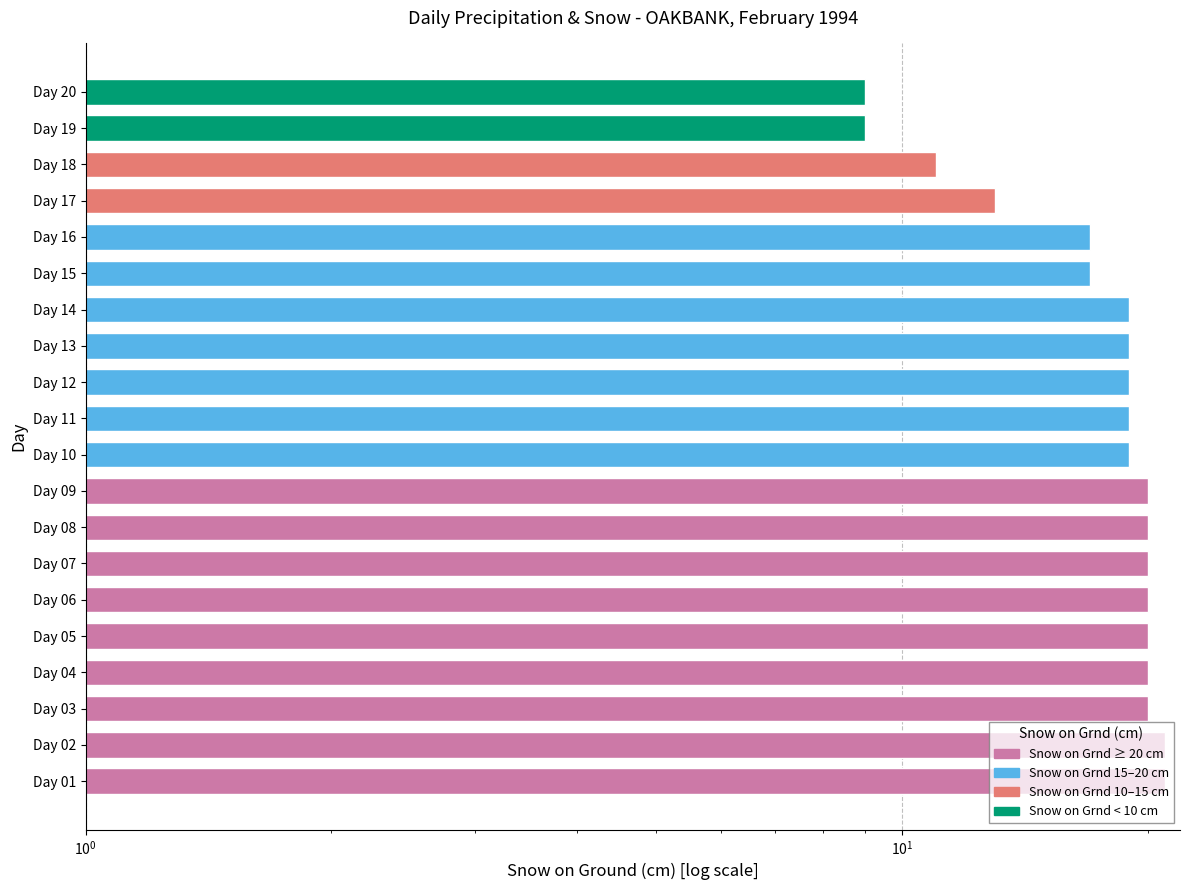

Are the bars grouped side by side (vs. stacked)?

No